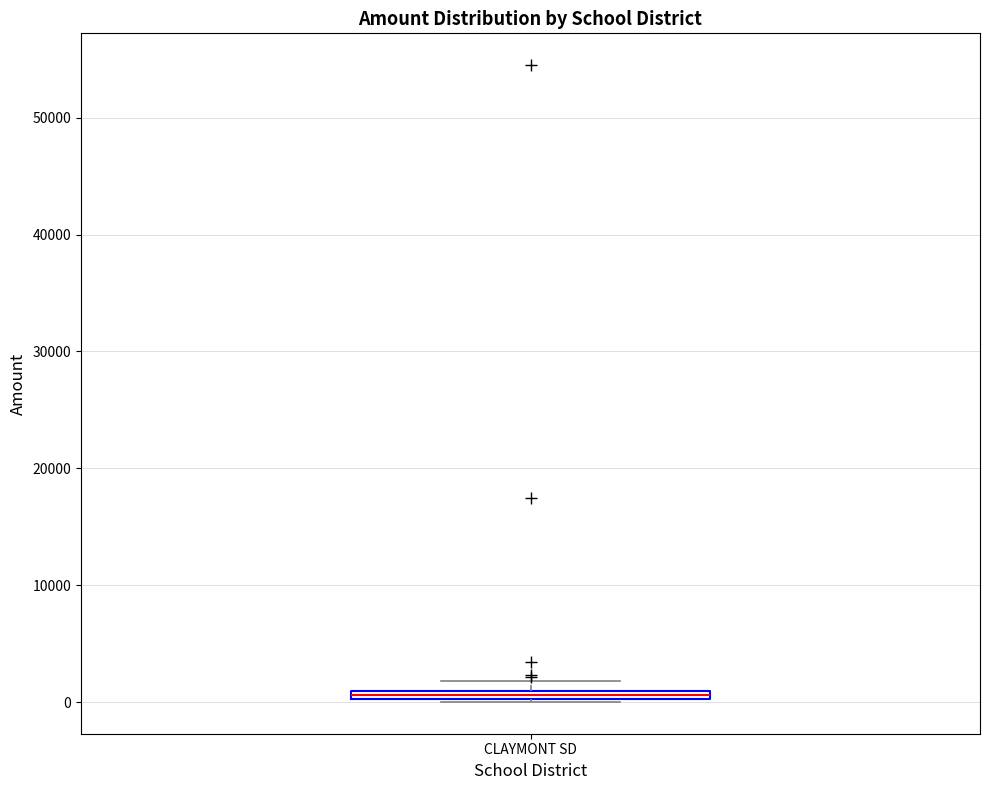

Where is the upper edge of the box for CLAYMONT SD on the y-axis? The values are not printed on the chart, so give them approximately, as read against the axis.

1000